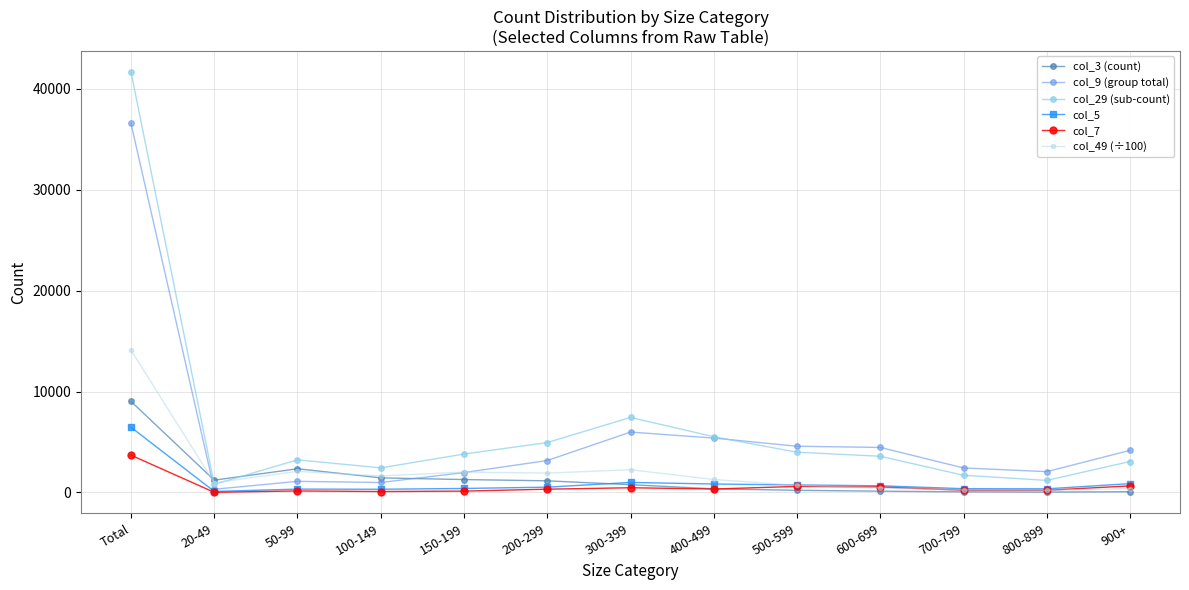

At which category does the chart reach its minimum across all series?

20-49